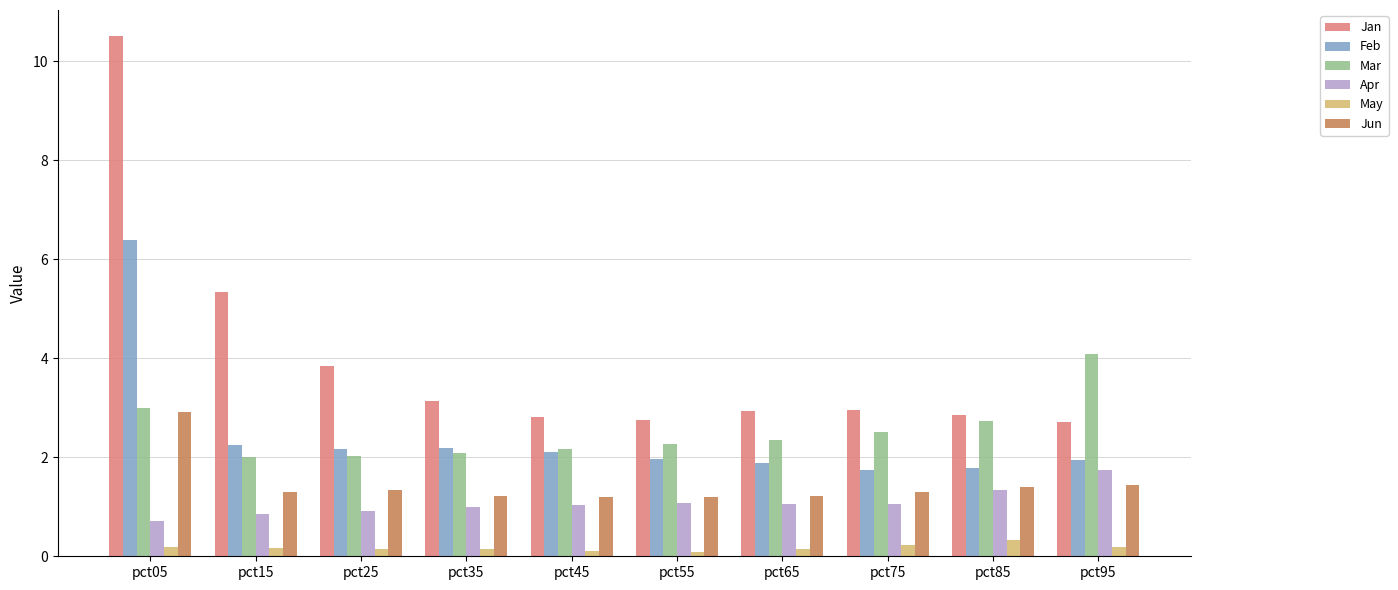

At which category is the sum across all series the highest?

pct05